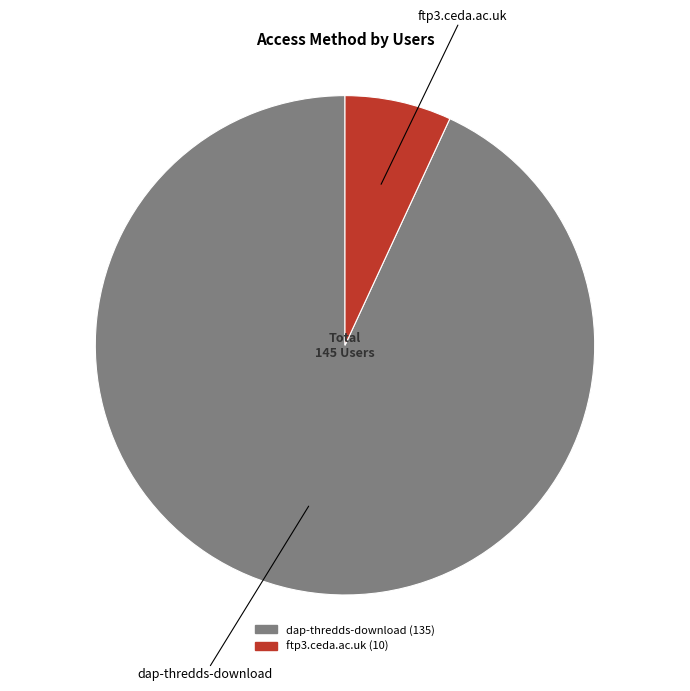

How many segments does this pie chart have?

2